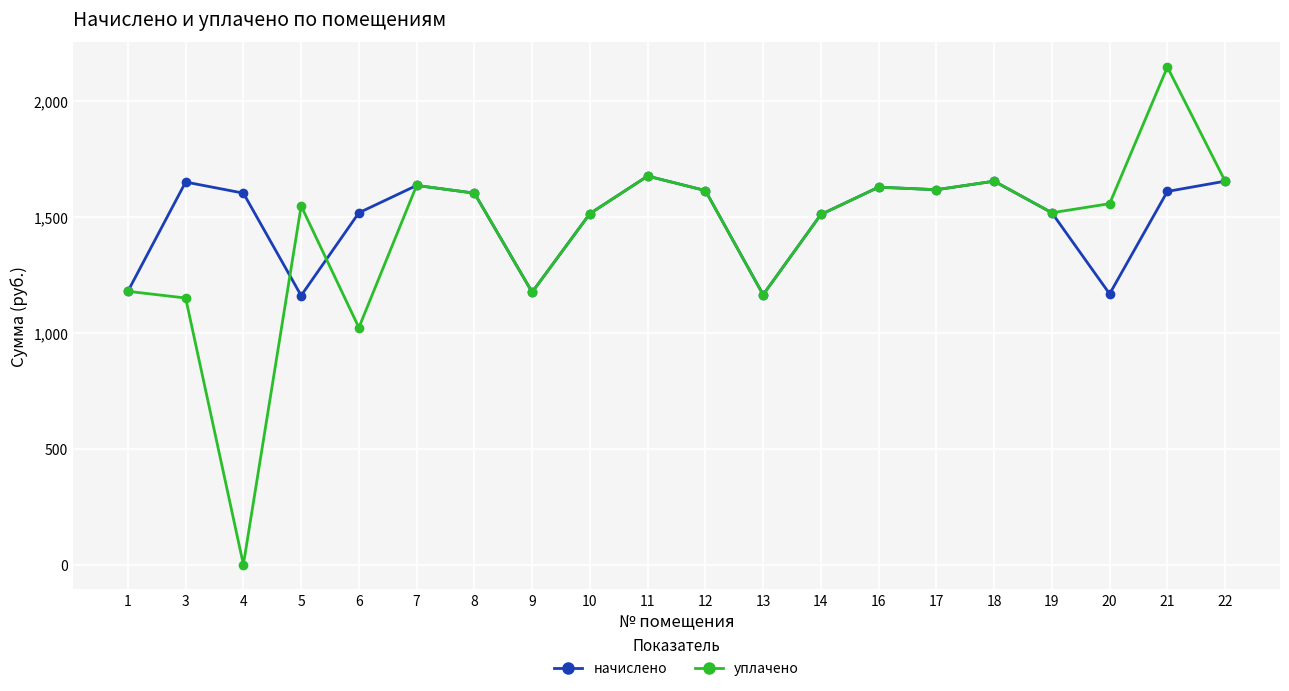

How many series are shown in this chart?

2